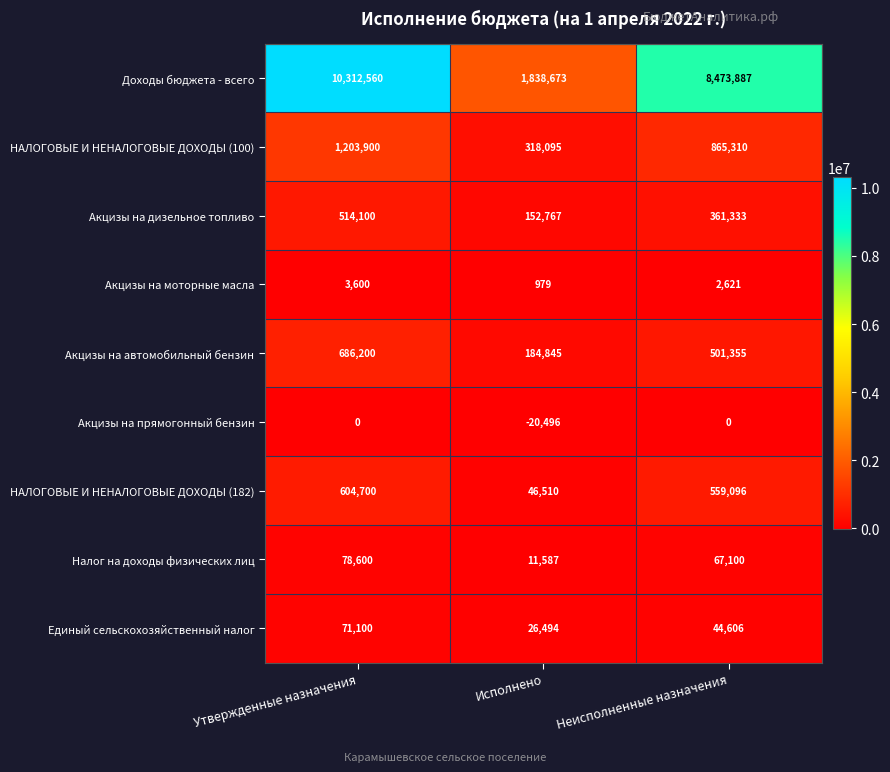

At how many categories does at least one series exceed 6029225?

2